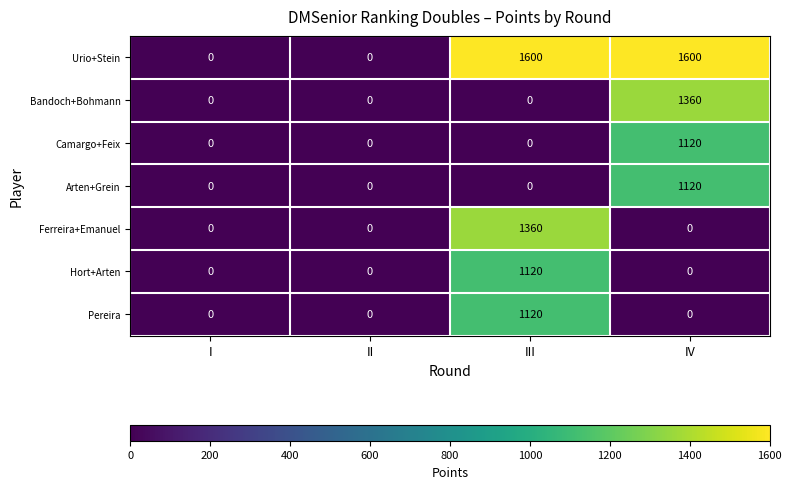

What is the total value across all series at III?

5200